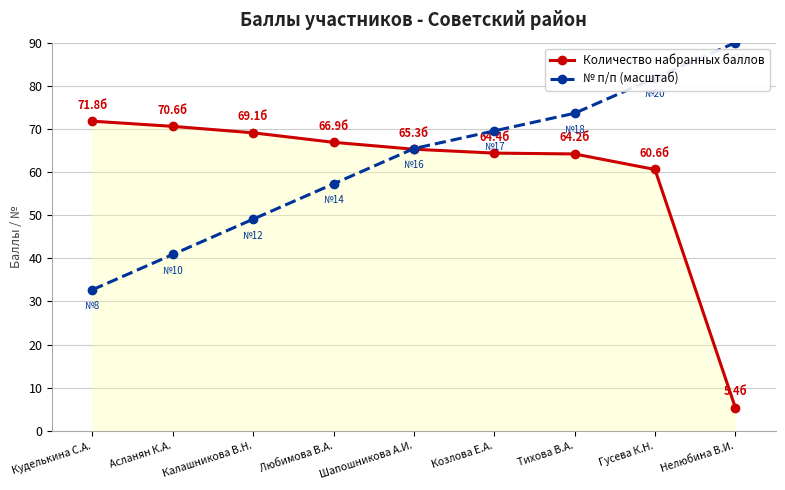

What is the difference between the maximum and minimum values in the № п/п (масштаб) series?

57.3